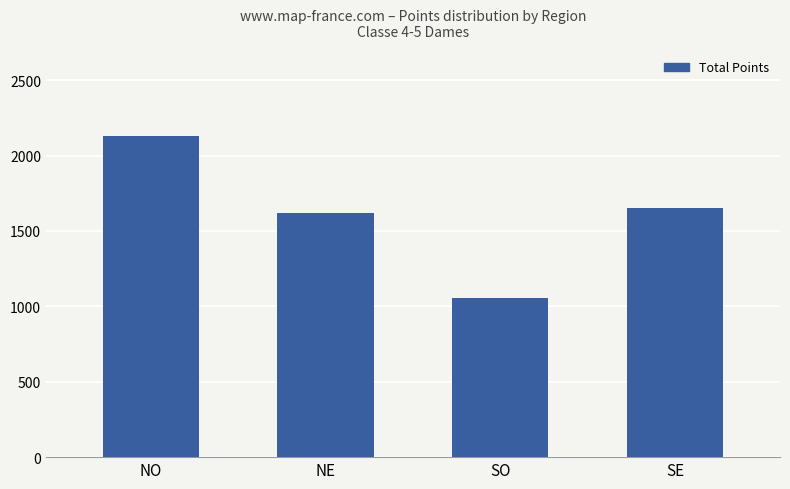

Reading left to right, extract all data points from this chart.

2130	1620	1055	1650